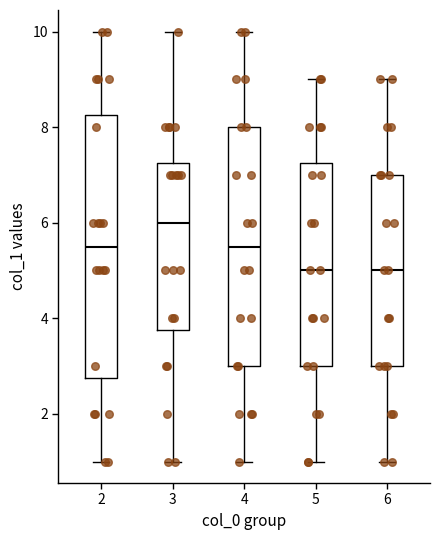

Where does the median line of the box at x = 3 sit on the y-axis? The values are not printed on the chart, so give them approximately, as read against the axis.

6.0